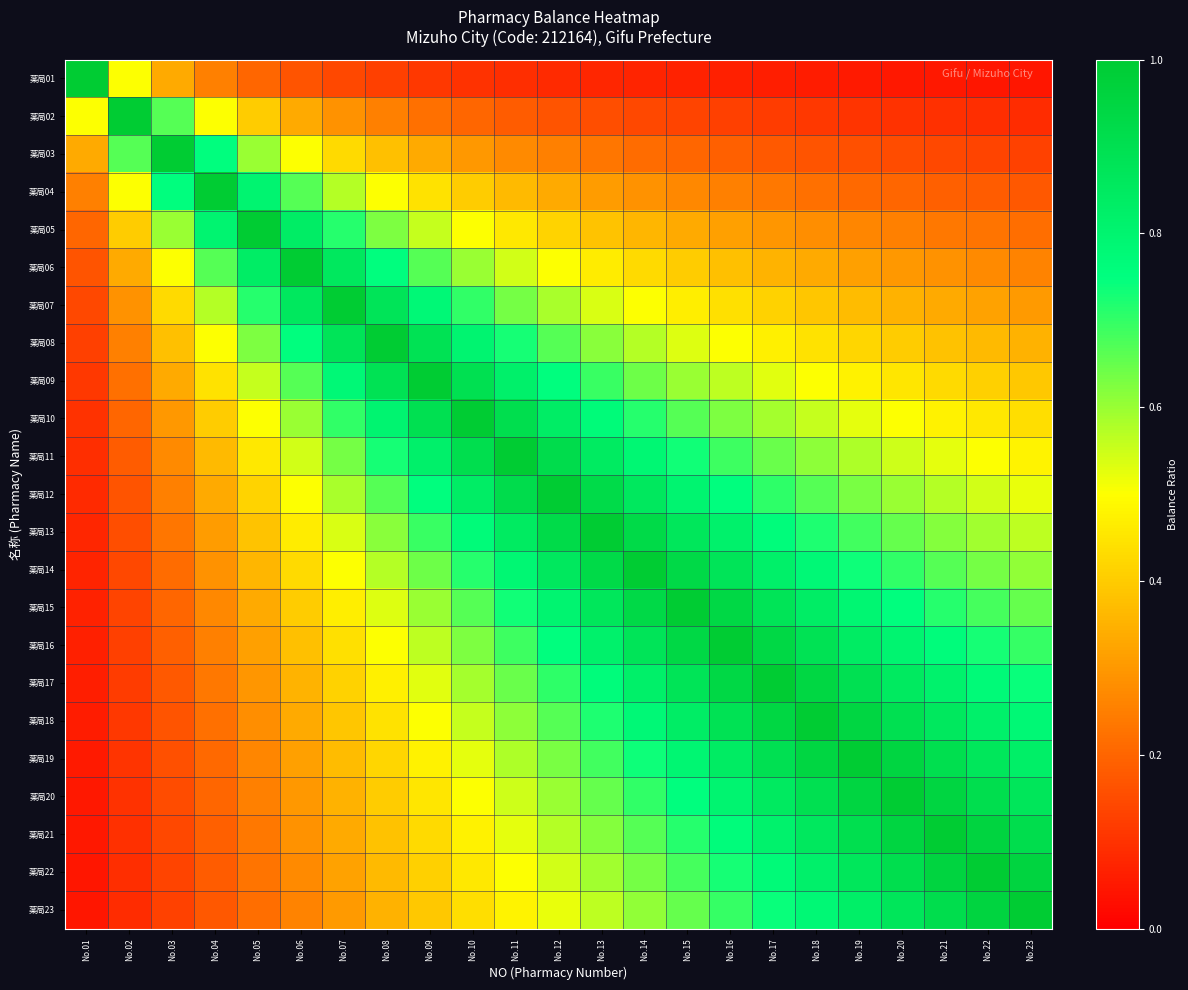

Which series has the largest range (max minus min)?

薬局01